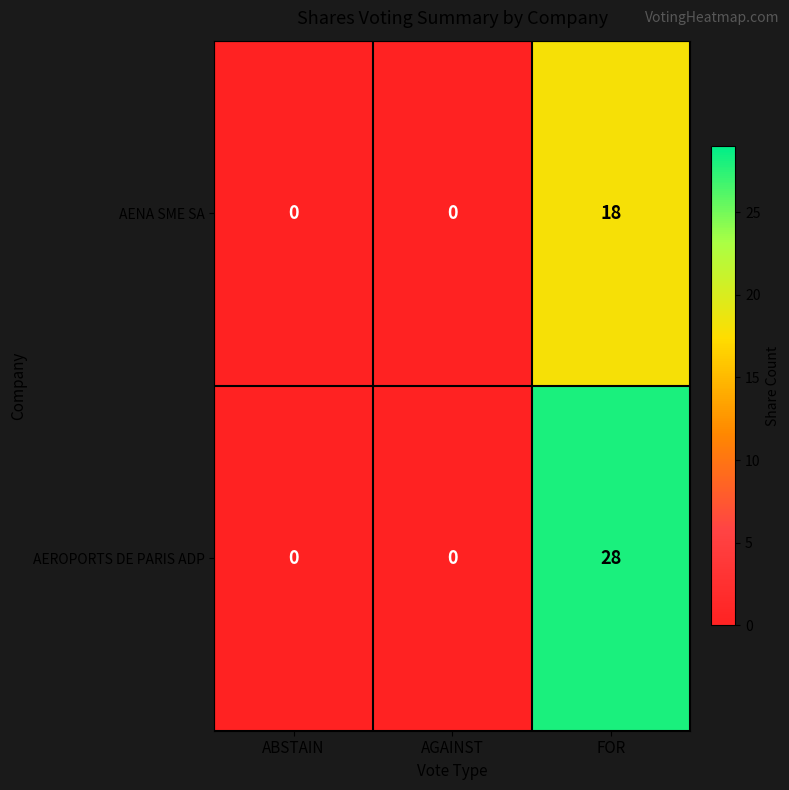

Reading left to right, what are all the values shown in this chart?

AENA SME SA: ABSTAIN=0	AGAINST=0	FOR=18
AEROPORTS DE PARIS ADP: ABSTAIN=0	AGAINST=0	FOR=28